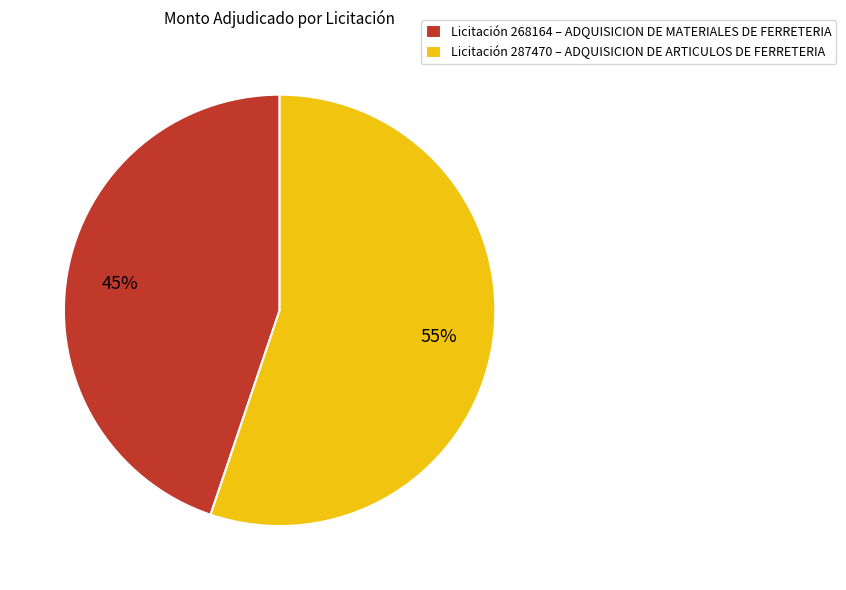

Rank the categories by value from highest to lowest.

Licitación 287470 – ADQUISICION DE ARTICULOS DE FERRETERIA, Licitación 268164 – ADQUISICION DE MATERIALES DE FERRETERIA